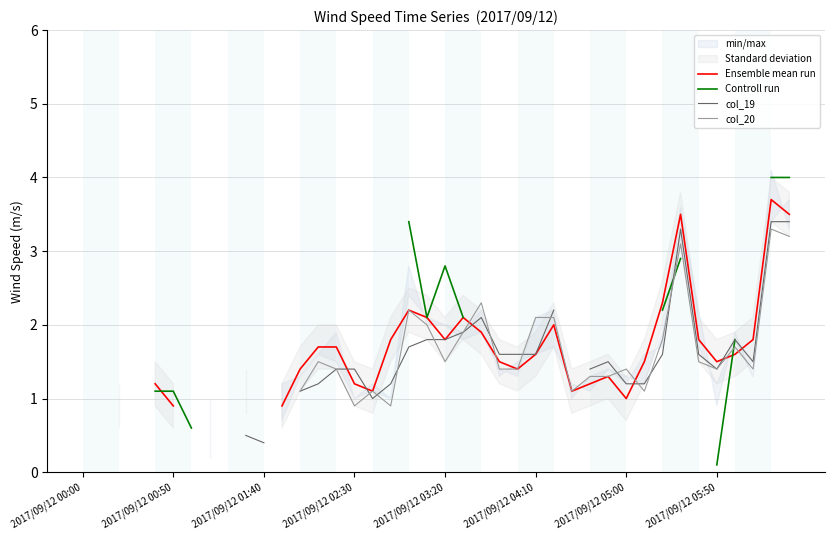

How many intersections are there between col_20 and col_19?

11